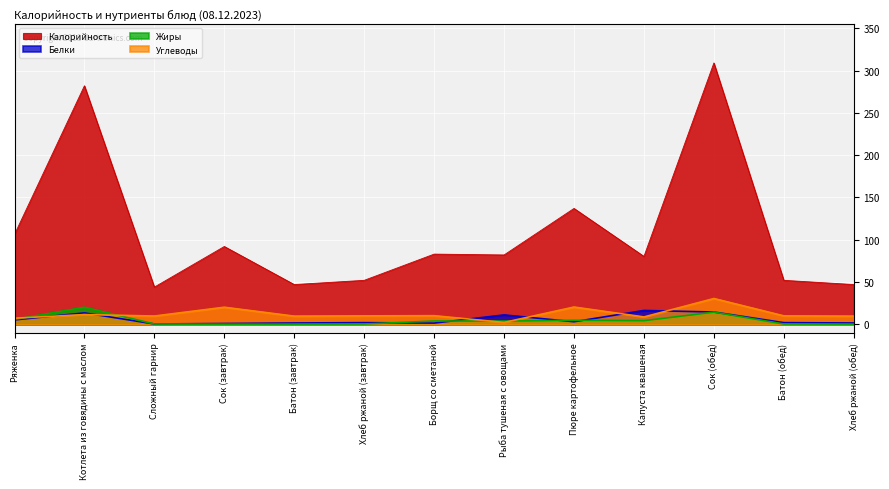

True or false: Калорийность and Углеводы cross at least once.

False